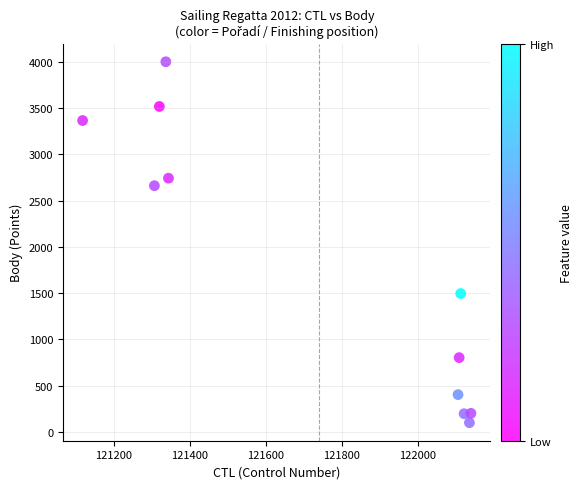

What is the average Y value?

1772